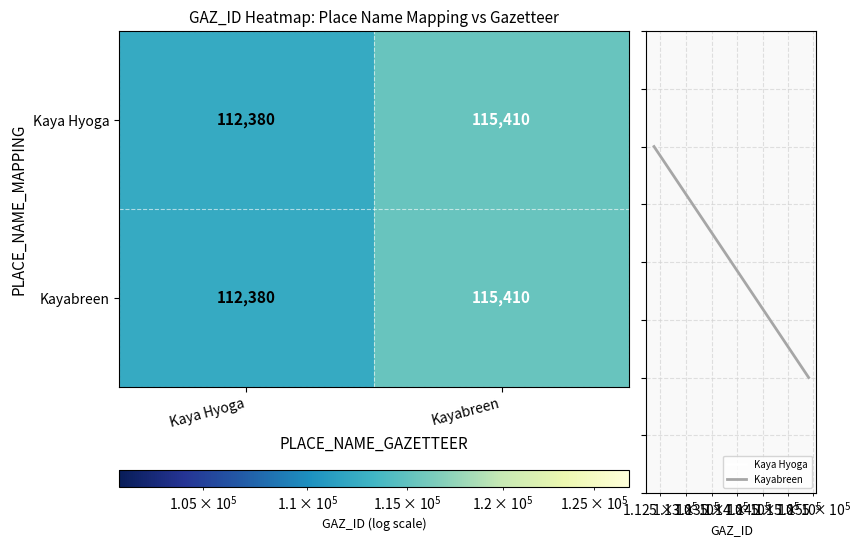

What is the smallest value displayed?

112380